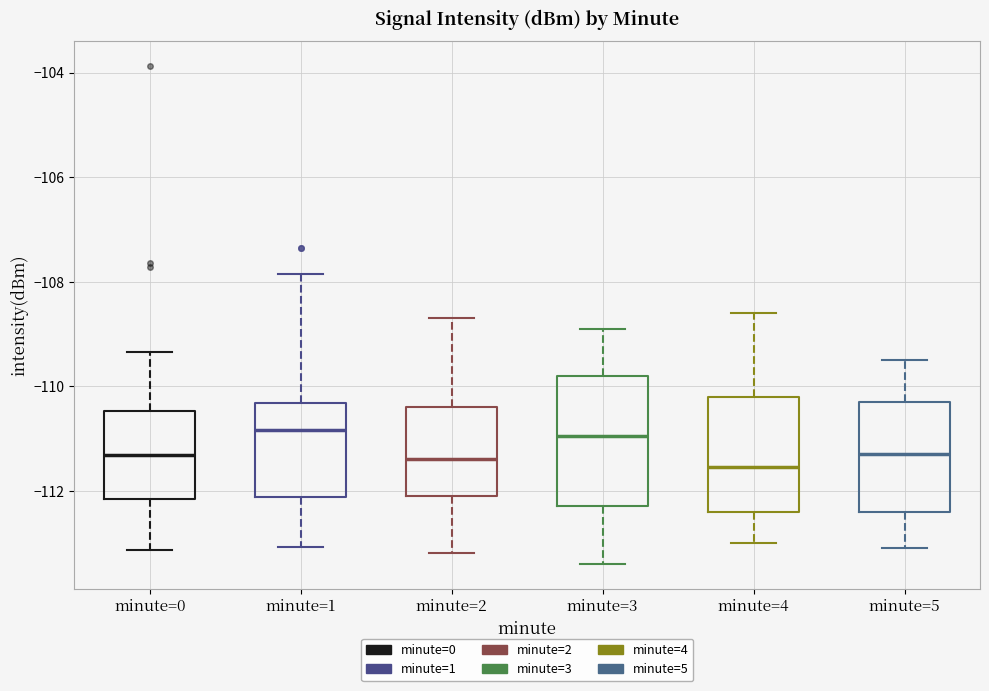

Where is the upper edge of the box for minute=3 on the y-axis? The values are not printed on the chart, so give them approximately, as read against the axis.

-109.8